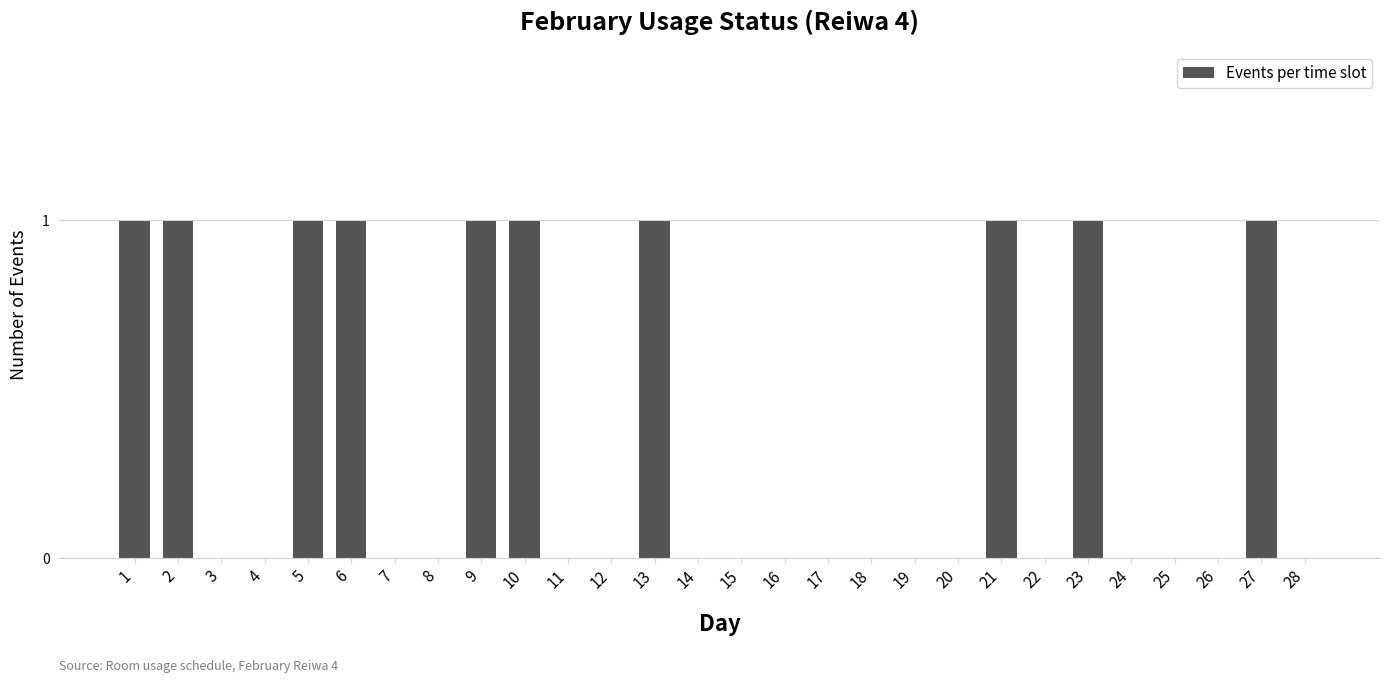

Reading left to right, what are all the values shown in this chart?

1	1	0	0	1	1	0	0	1	1	0	0	1	0	0	0	0	0	0	0	1	0	1	0	0	0	1	0